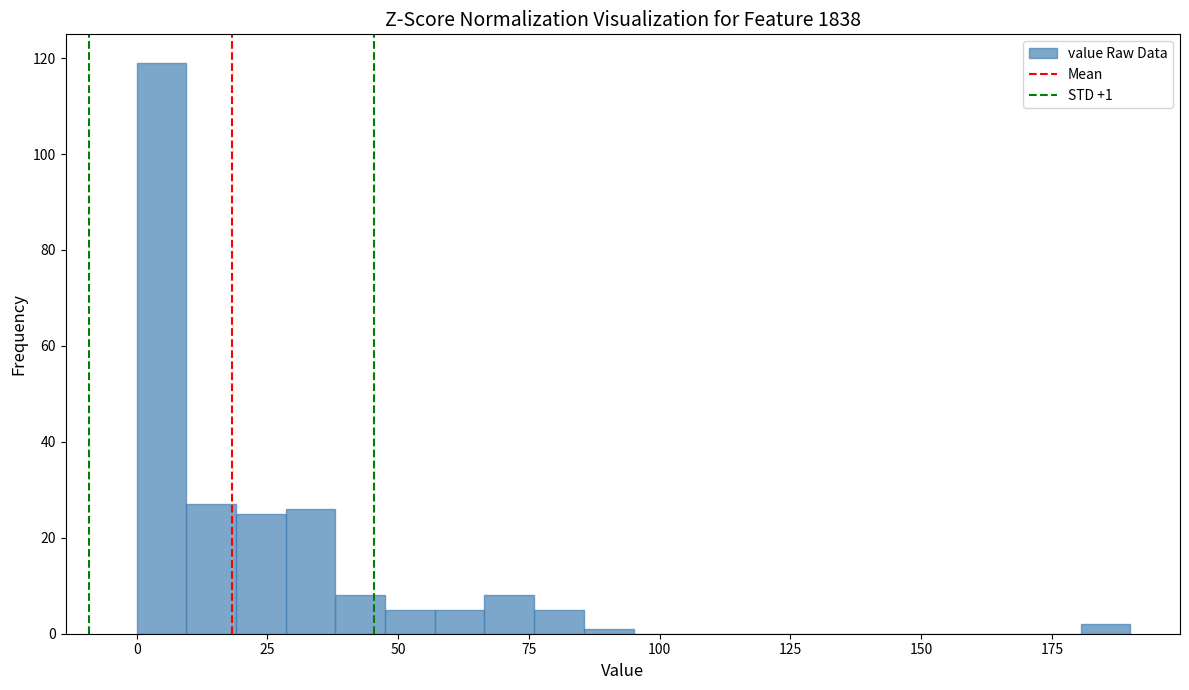

Around what value on the x-axis is the tallest bar? Give the approximate position of its centre, as read against the axis.

5